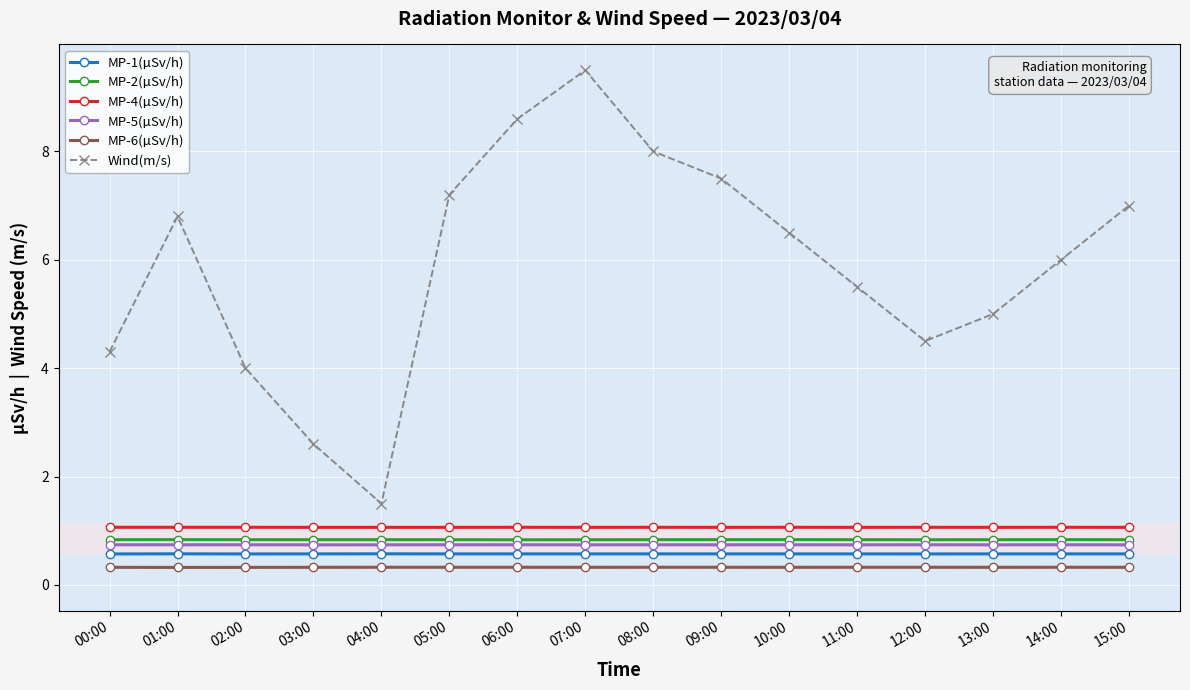

What are all the series names shown in the legend?

MP-1(µSv/h), MP-2(µSv/h), MP-4(µSv/h), MP-5(µSv/h), MP-6(µSv/h), Wind(m/s)